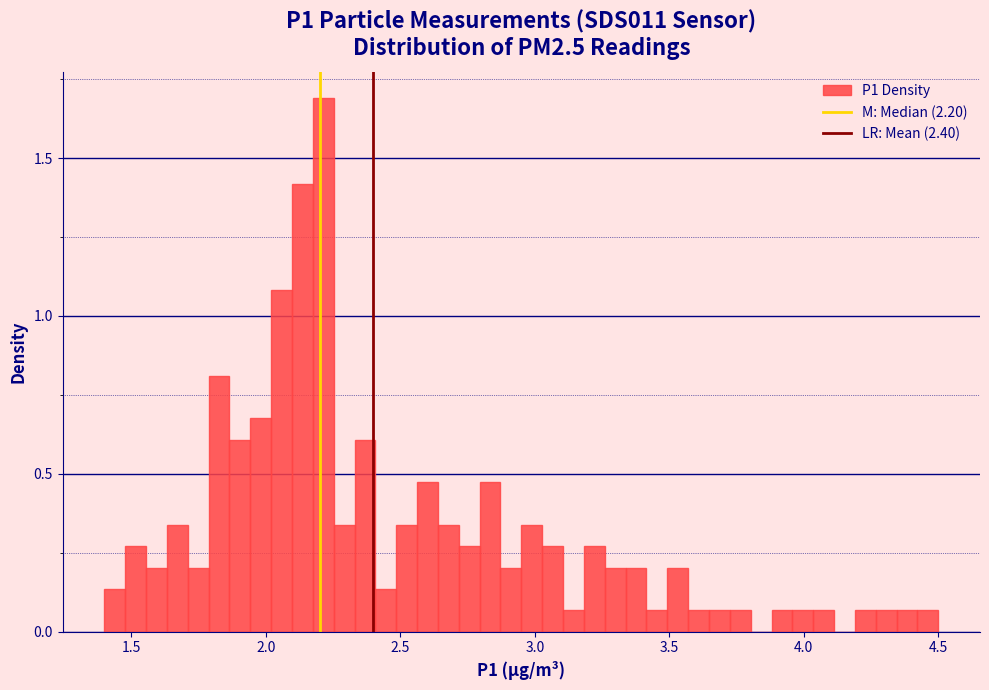

Read against the x-axis, roughly where is the centre of the tallest bar?

2.20